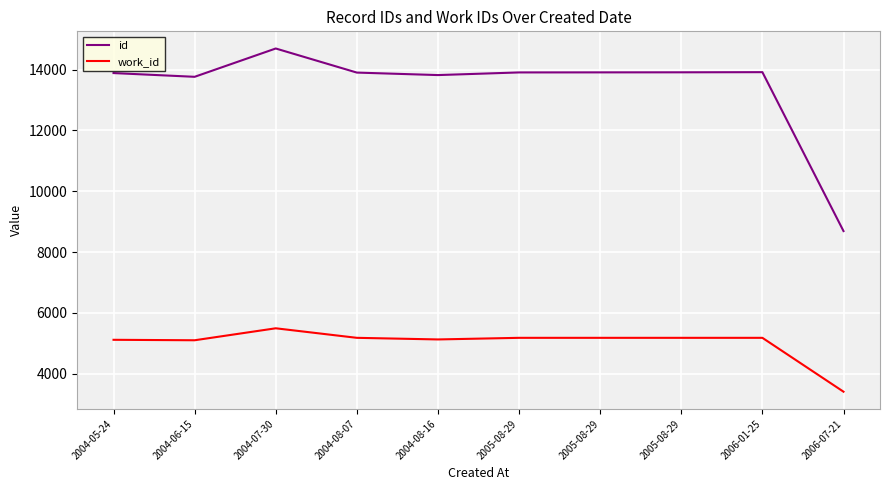

Reading right to left, extract all data points from this chart.

id: 8689	13920	13915	13913	13911	13824	13906	14699	13767	13890
work_id: 3402	5175	5175	5175	5175	5122	5175	5489	5095	5110